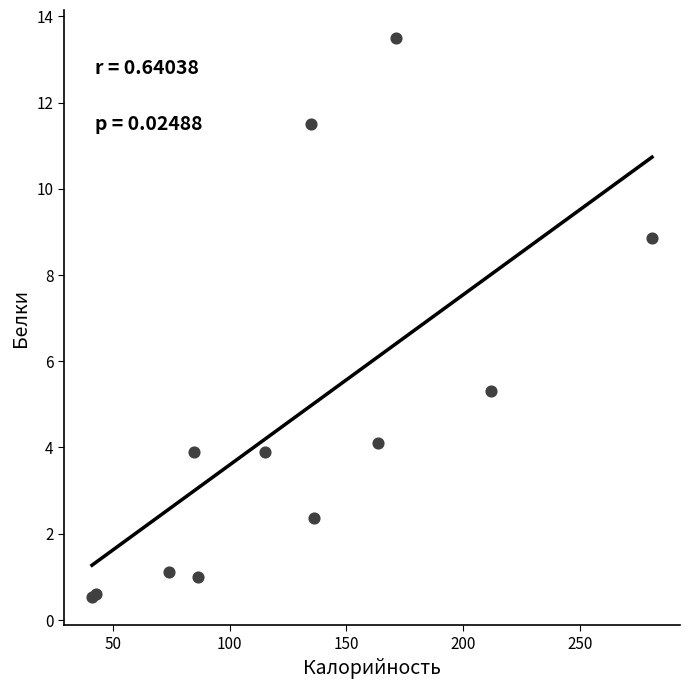

What Y value in the scatter plot is closest to 7?

5.3